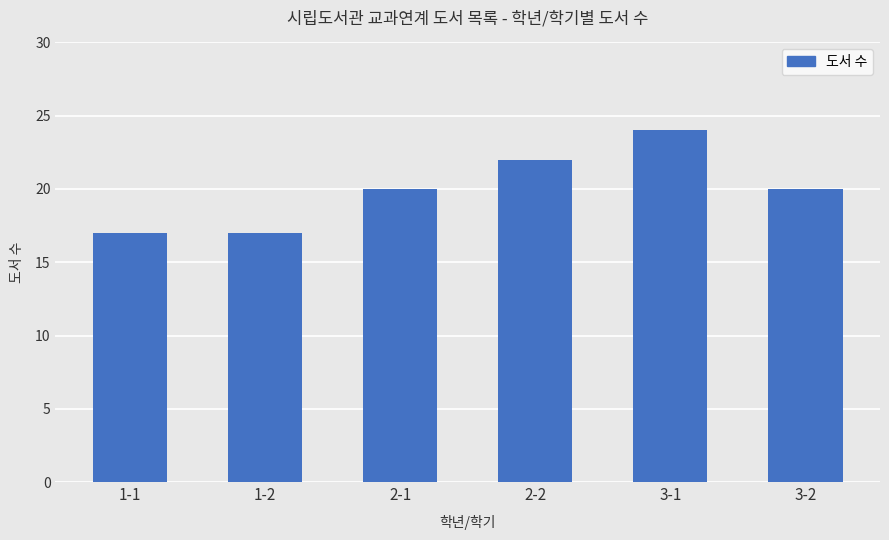

What is the change in value from 3-1 to 3-2?

-4